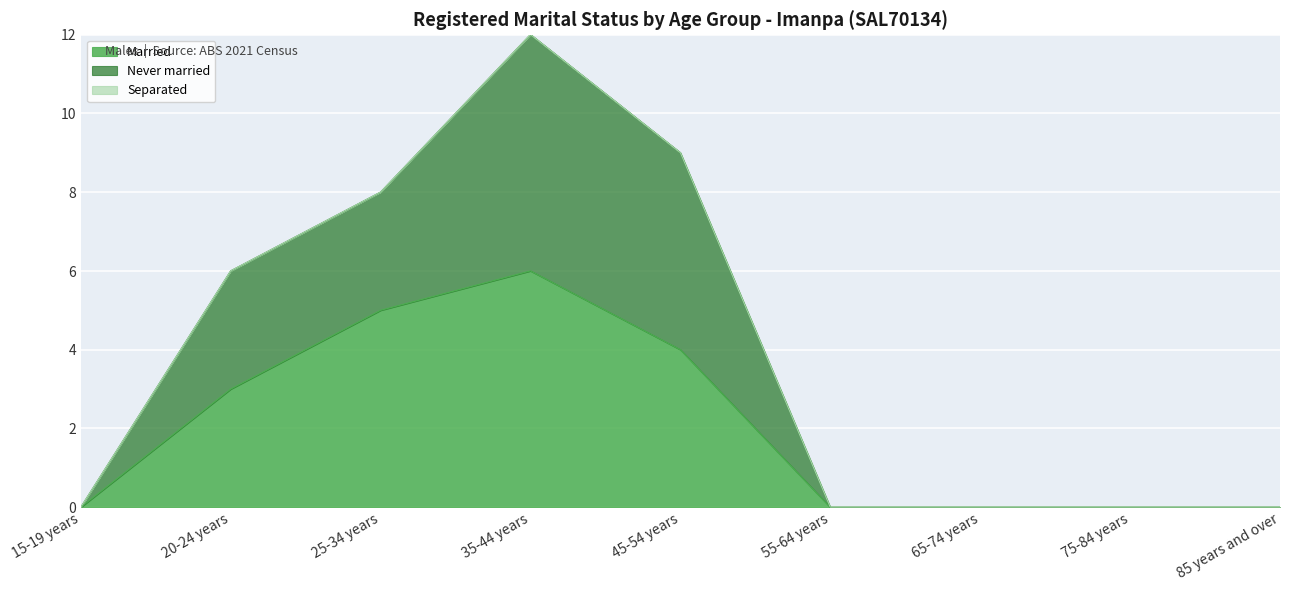

What is the difference between the Married values at 25-34 years and 65-74 years?

5